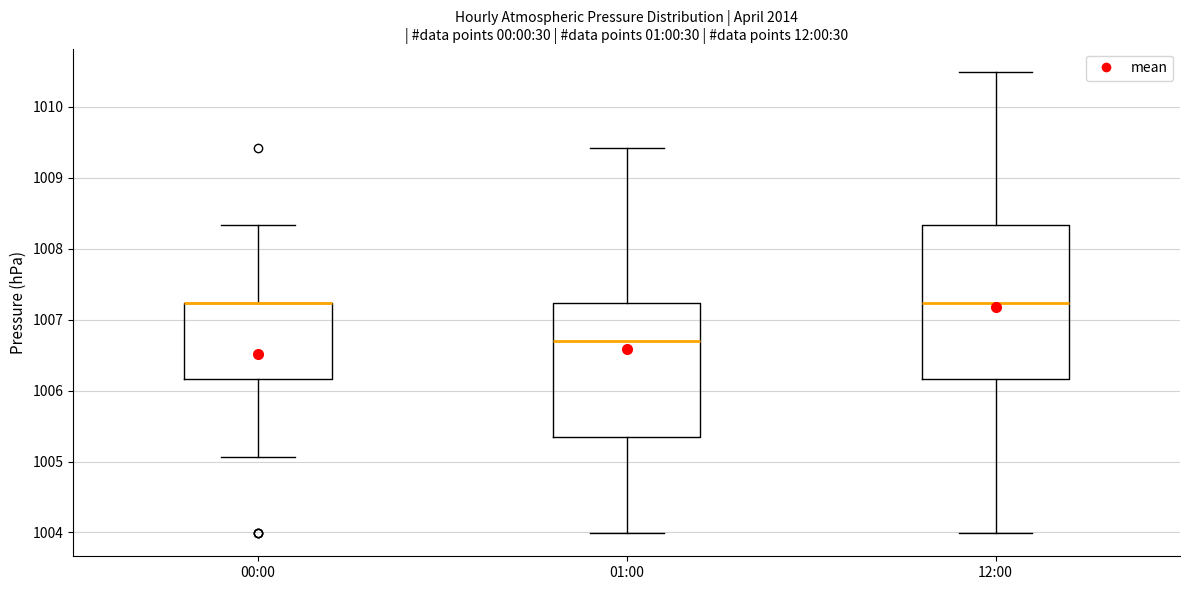

Where does the median line of the box for 12:00 sit on the y-axis? The values are not printed on the chart, so give them approximately, as read against the axis.

1007.2